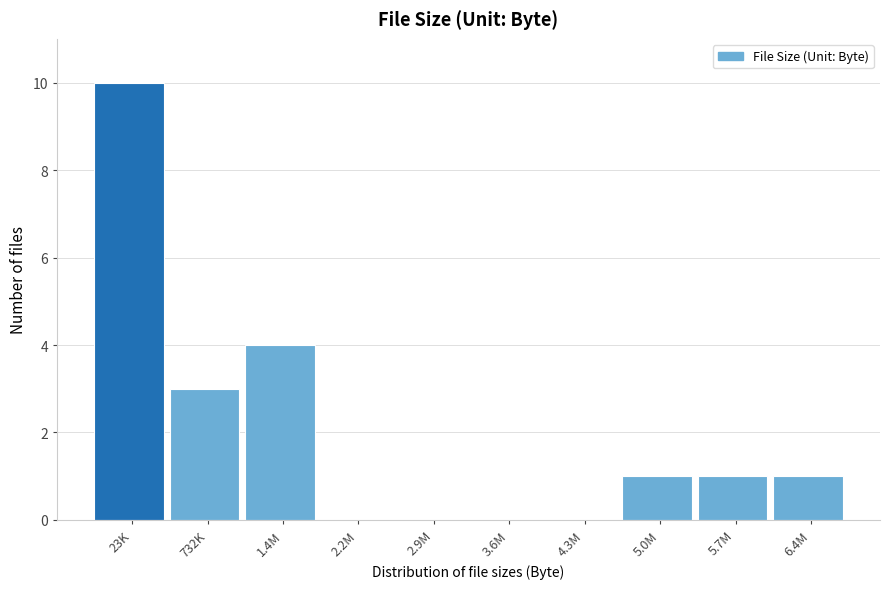

Reading left to right, transcribe all the data shown in this chart.

23K=10	732K=3	1.4M=4	2.2M=0	2.9M=0	3.6M=0	4.3M=0	5.0M=1	5.7M=1	6.4M=1